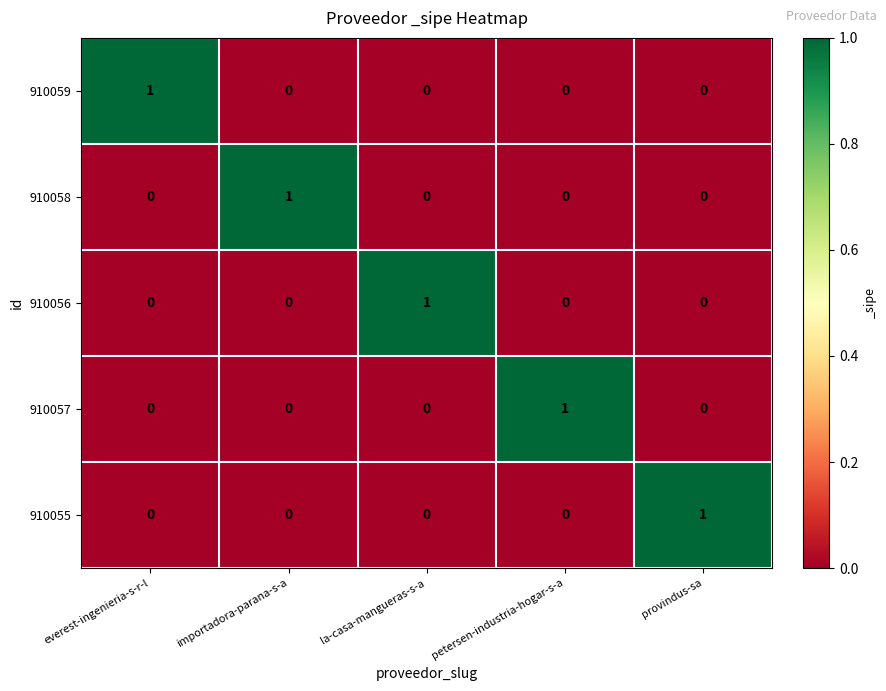

At how many categories does at least one series exceed 0?

5